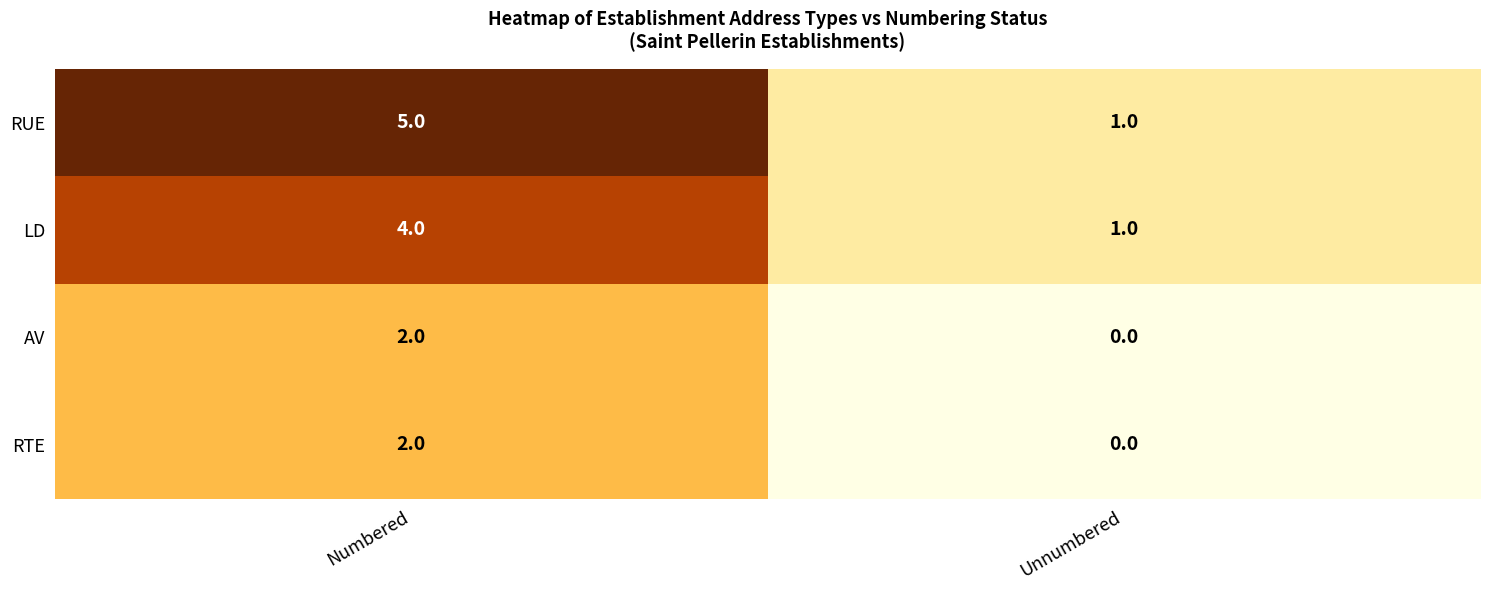

Which series has the widest spread of values?

RUE